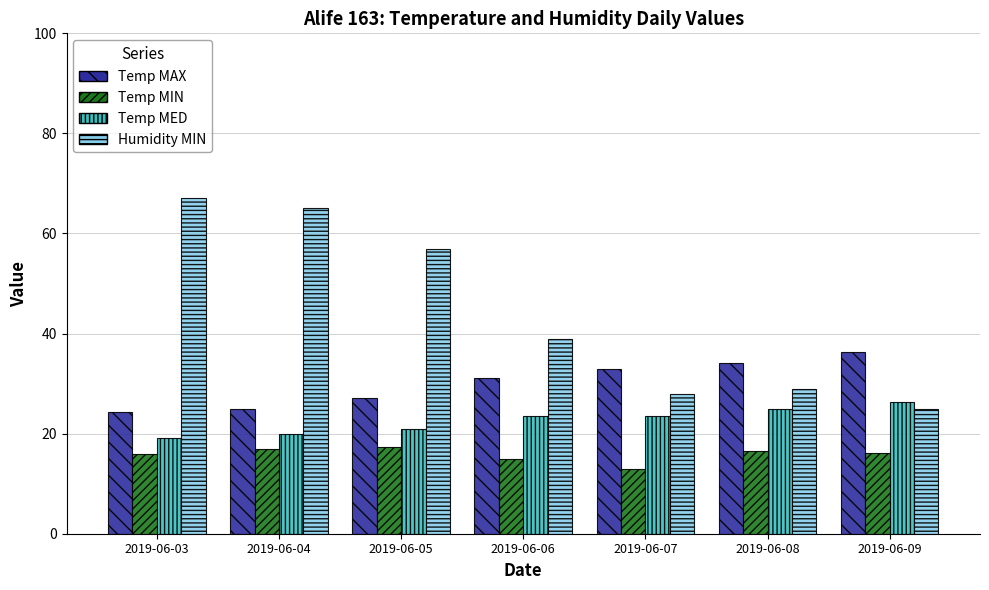

How many data points in Temp MAX are less than 31?

3